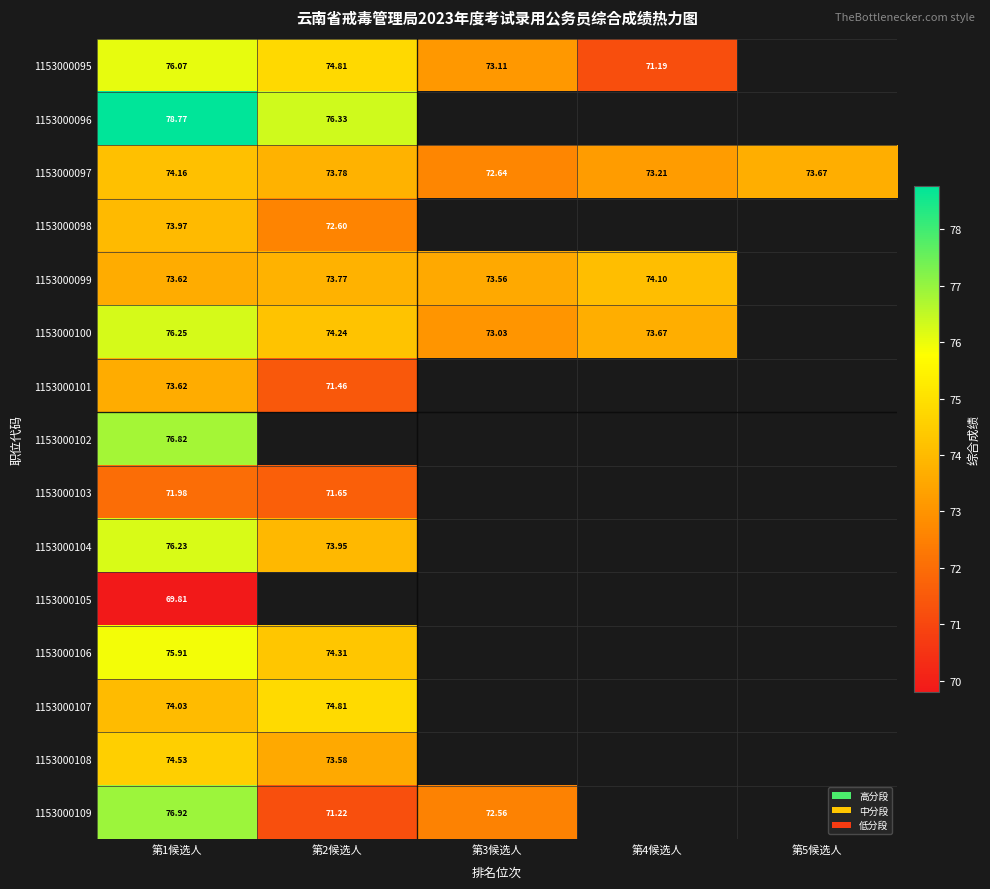

The 1153000097 series shows 33.3 at 第4候选人. True or false?

False